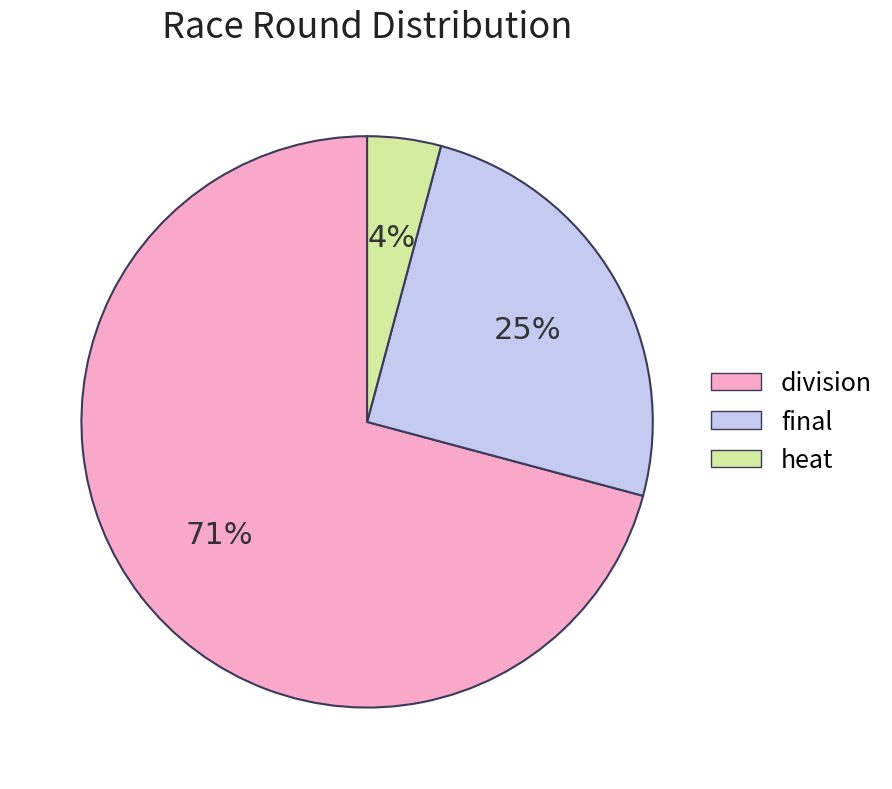

The final slice represents 6% of the pie. True or false?

False